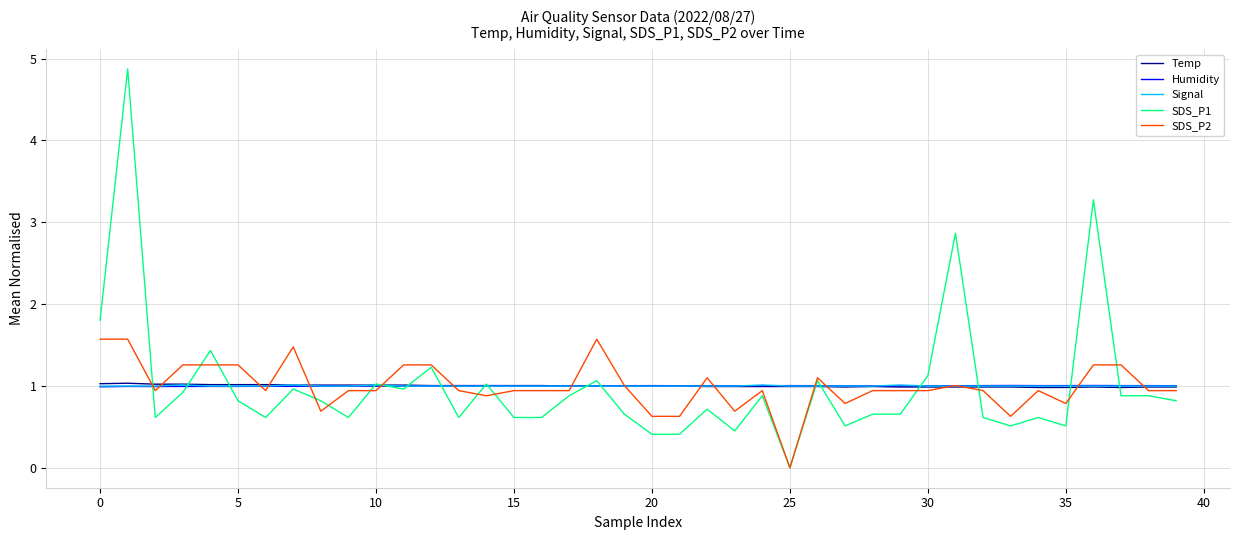

What is the average value of the SDS_P2 series?

1.0